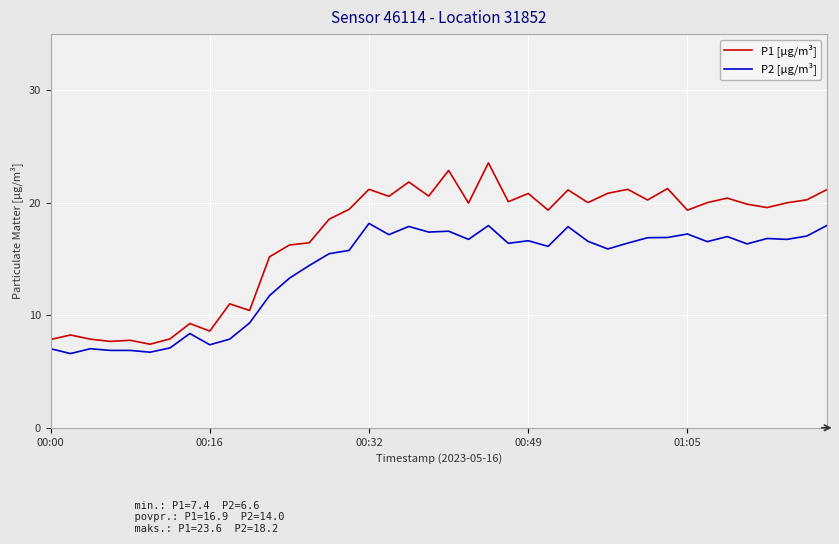

Which series has the largest total across all categories?

P1 [µg/m³]